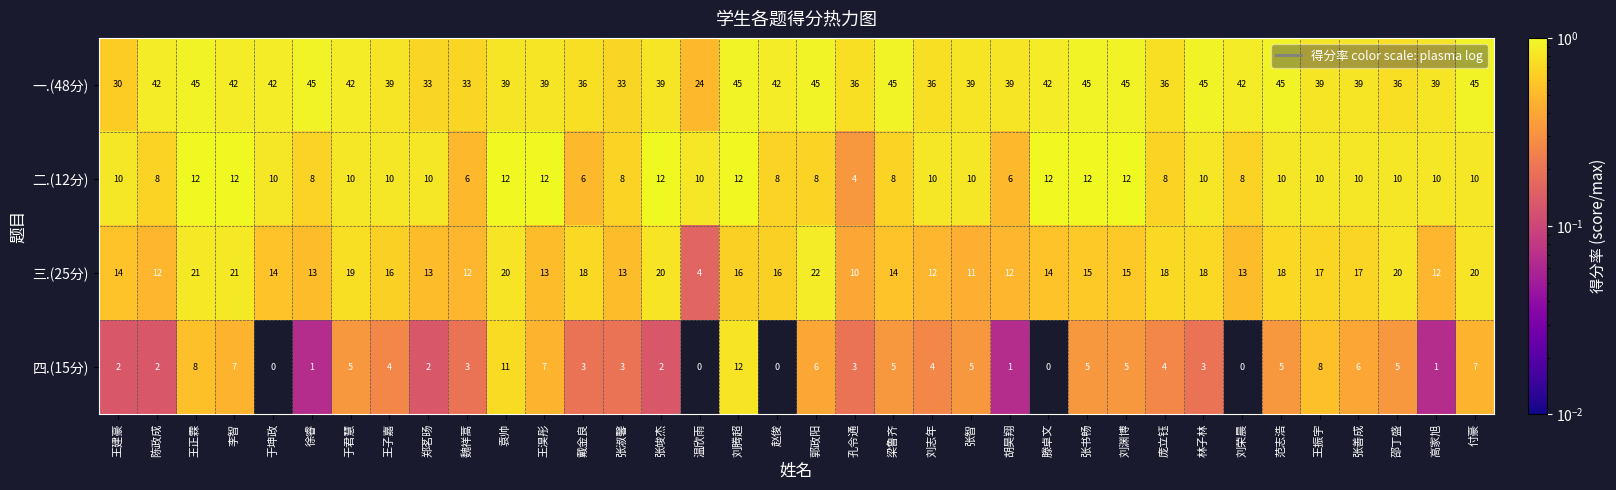

Rank the series by their average value, from highest to lowest.

一.(48分), 三.(25分), 二.(12分), 四.(15分)